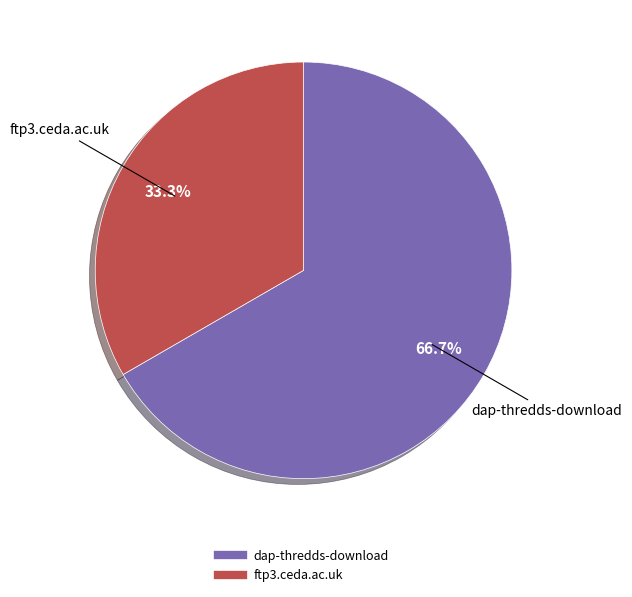

How many segments does this pie chart have?

2